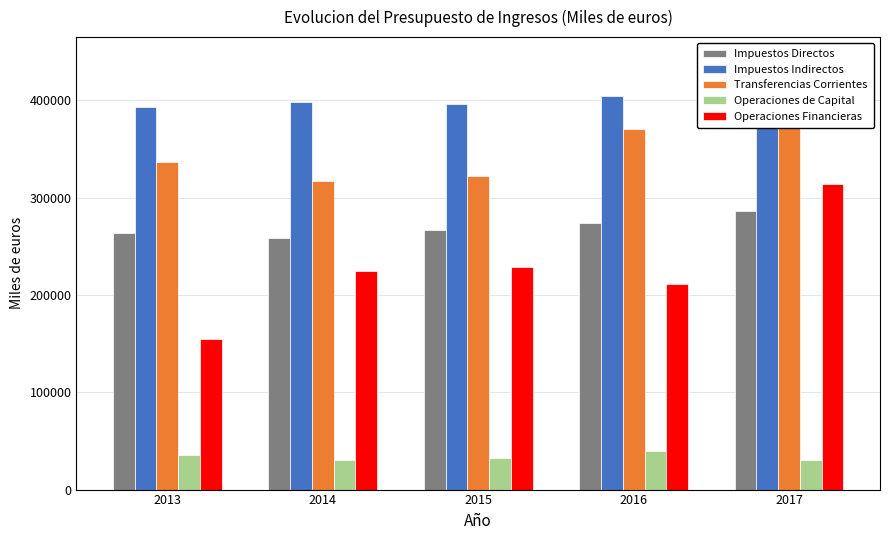

Reading right to left, list all the values displayed in this chart.

Impuestos Directos: 2017=285887.6	2016=273605.6	2015=267245.0	2014=258210.0	2013=264160.0
Impuestos Indirectos: 2017=399653.8	2016=404473.7	2015=396400.0	2014=398510.0	2013=393070.0
Transferencias Corrientes: 2017=389585.9	2016=371055.1	2015=322254.0	2014=316790.9	2013=336988.9
Operaciones de Capital: 2017=30699.8	2016=40151.1	2015=32446.8	2014=30527.7	2013=35891.8
Operaciones Financieras: 2017=314284.3	2016=211592.5	2015=228626.0	2014=224803.7	2013=155277.2